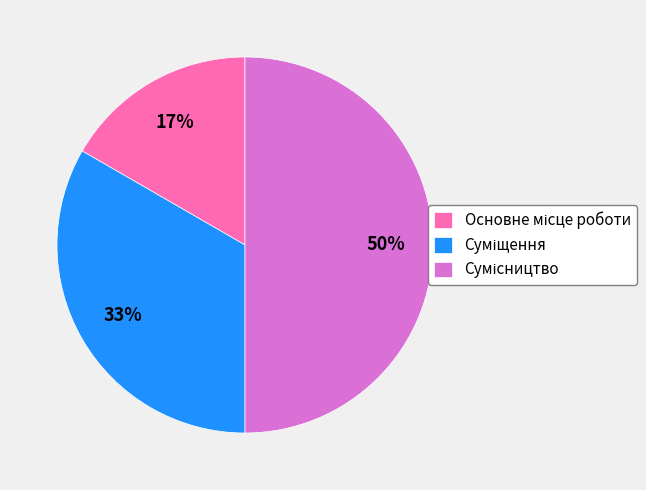

To the nearest percent, what is the average slice percentage?

33%